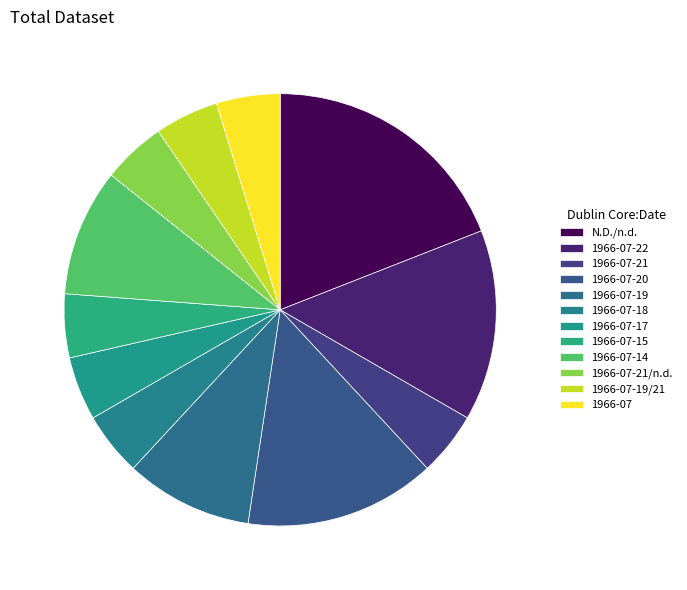

How many segments does this pie chart have?

12